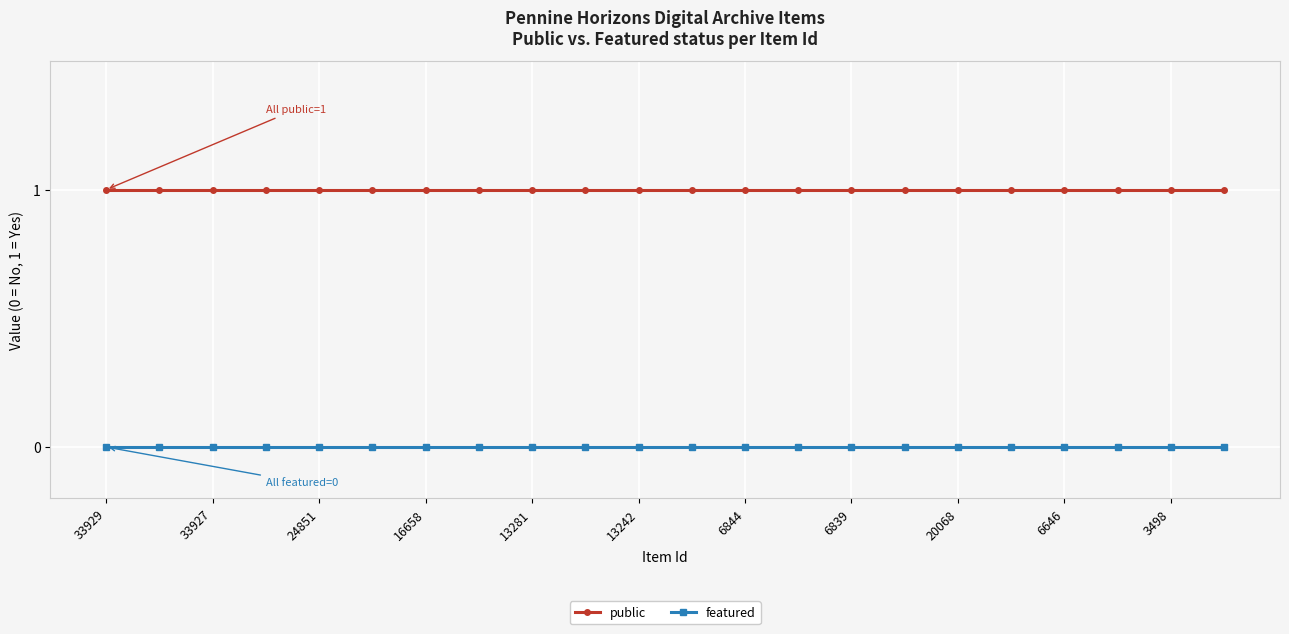

Is this an area chart (filled region under the line)?

No